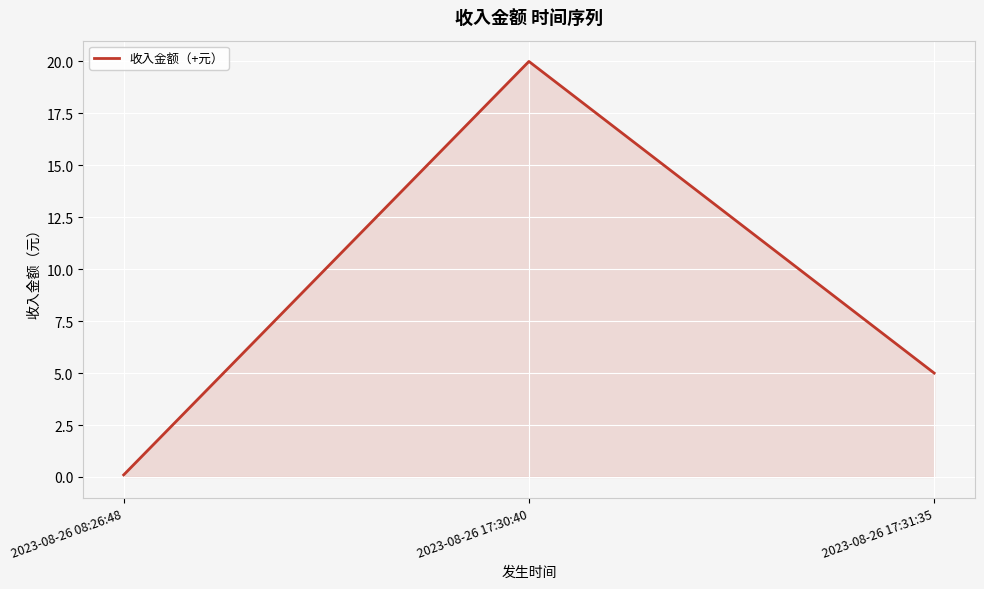

What is the smallest value displayed?

0.1